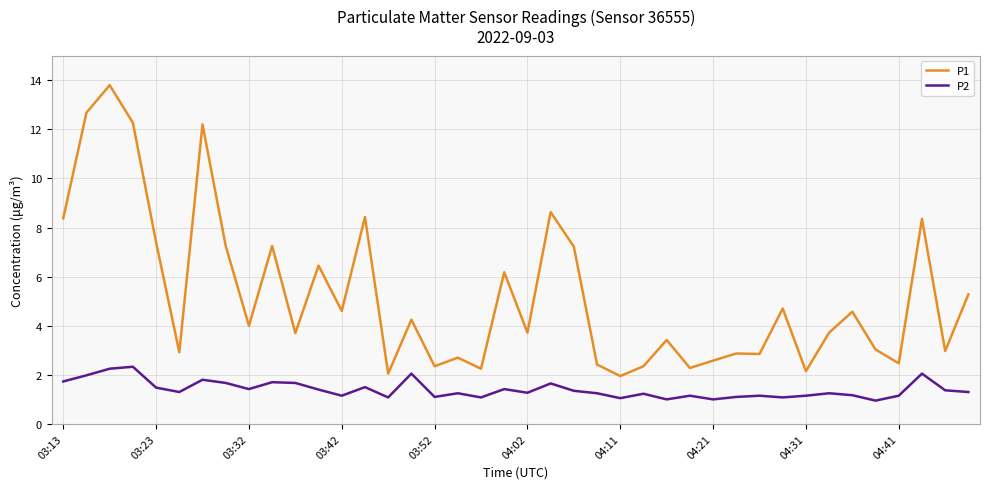

What is the highest value of the P2 series?

2.3